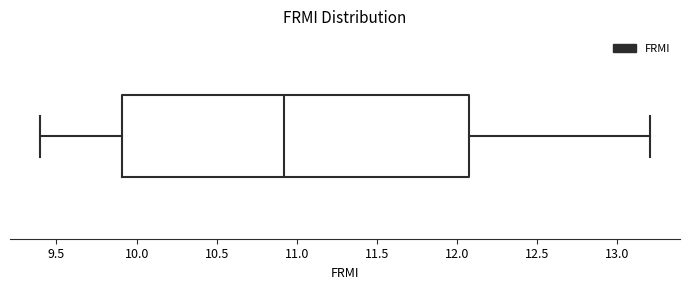

Read this box plot against the x-axis: the position of the median line, the range covered by the box, and the ends of both whiskers. The values are not printed on the chart, so give them approximately, as read against the axis.

median 10.90, box 9.90 to 12.05, whiskers 9.40 to 13.20